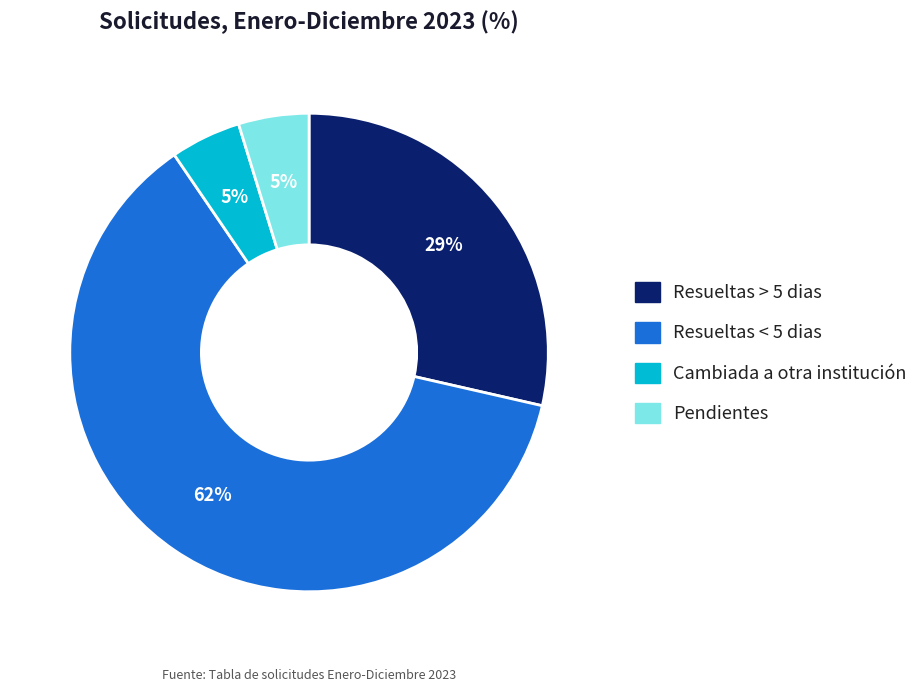

To the nearest percent, what percentage of the pie is Pendientes?

5%